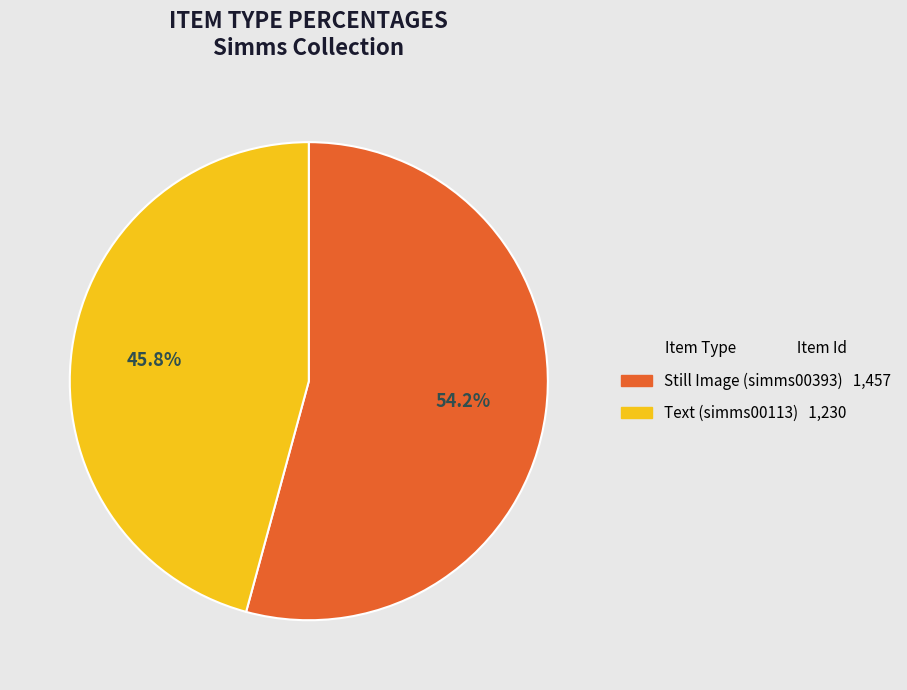

How many slices are in this pie chart?

2